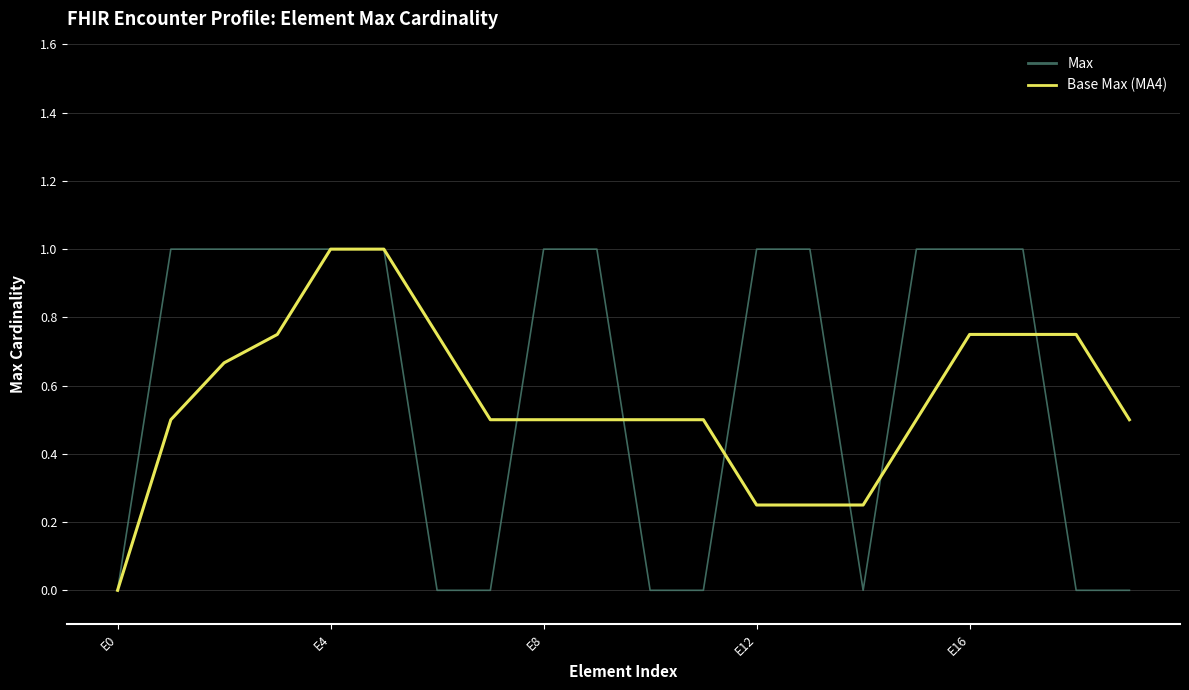

What is the maximum value shown in the chart?

1.0